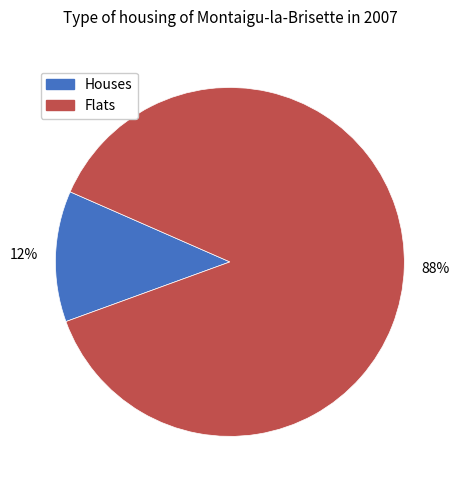

Count the number of slices in the pie.

2